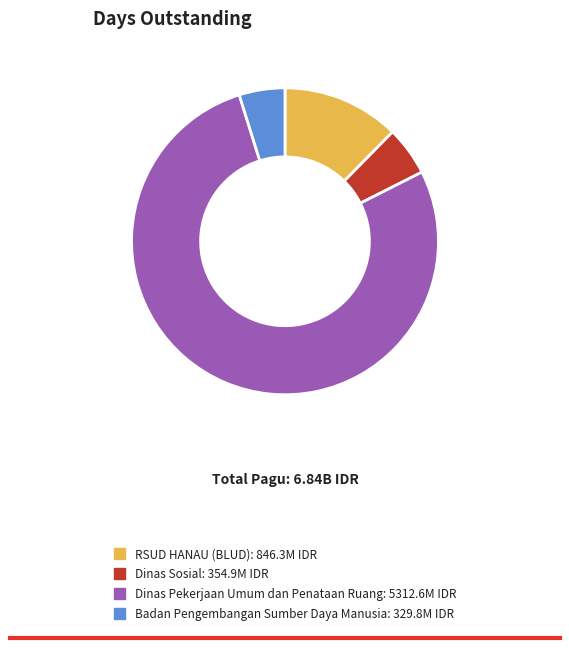

Is there any slice that represents more than half of the pie?

Yes